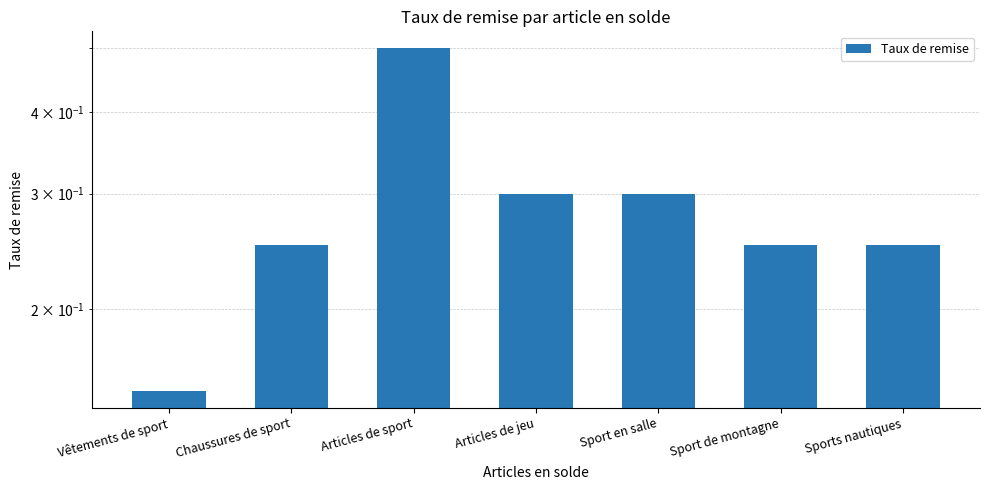

Reading left to right, transcribe all the data shown in this chart.

Vêtements de sport=0.1	Chaussures de sport=0.2	Articles de sport=0.5	Articles de jeu=0.3	Sport en salle=0.3	Sport de montagne=0.2	Sports nautiques=0.2